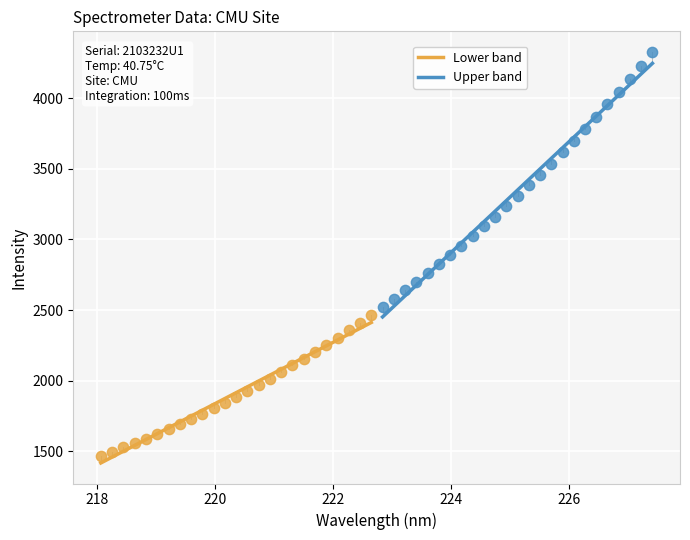

What are all the series names shown in the legend?

Lower band, Upper band